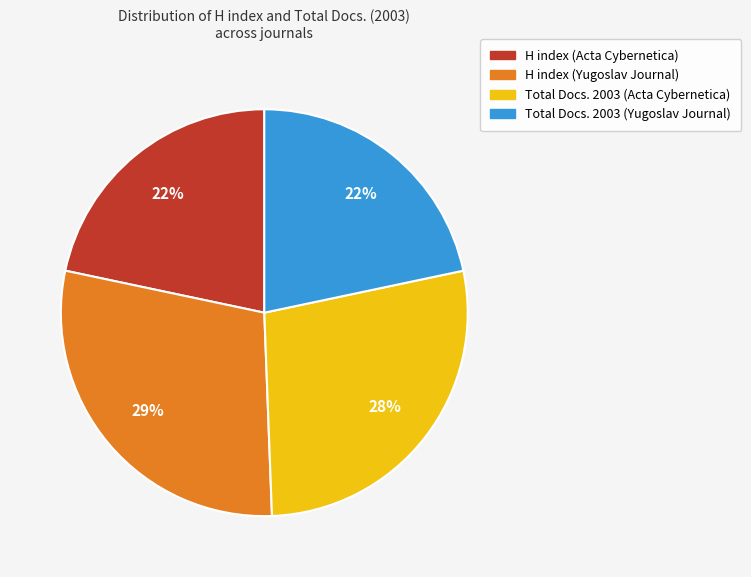

To the nearest percent, what is the average slice percentage?

25%